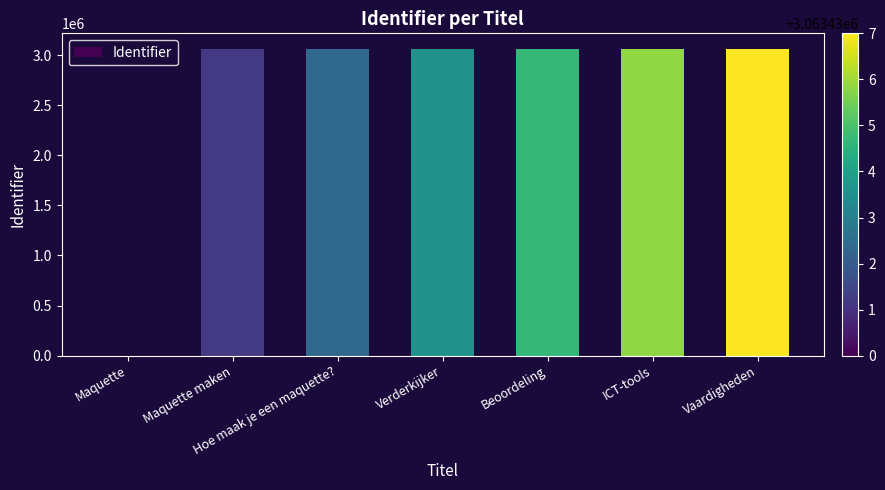

What is the maximum value shown in the chart?

3063437